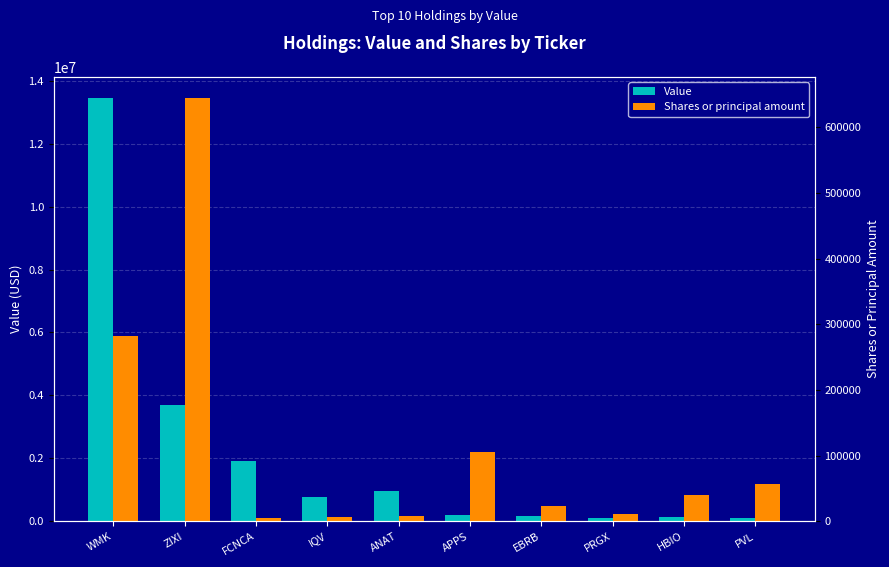

What is the average value of the Value series?

2148400